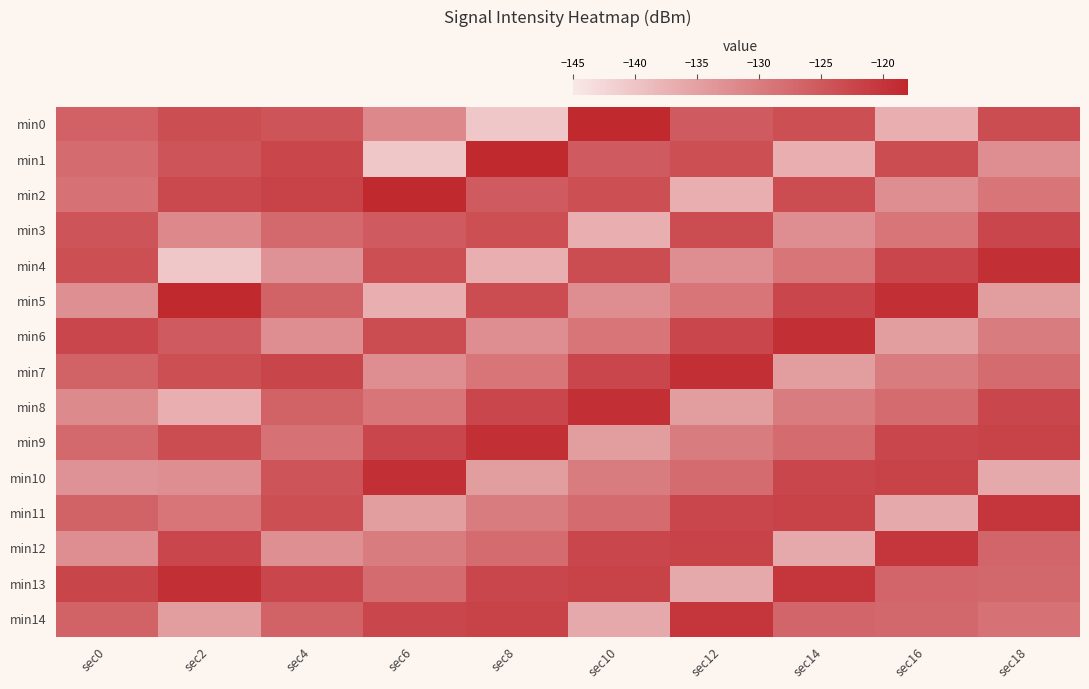

At how many categories does at least one series exceed -132?

10